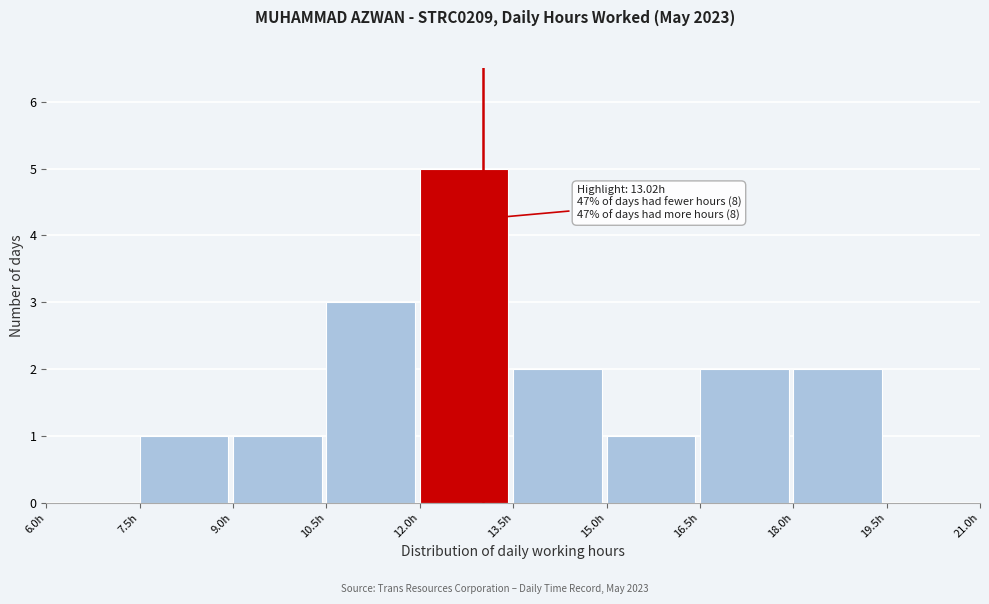

Over which range of the x-axis is the bar tallest?

12.0 to 13.5